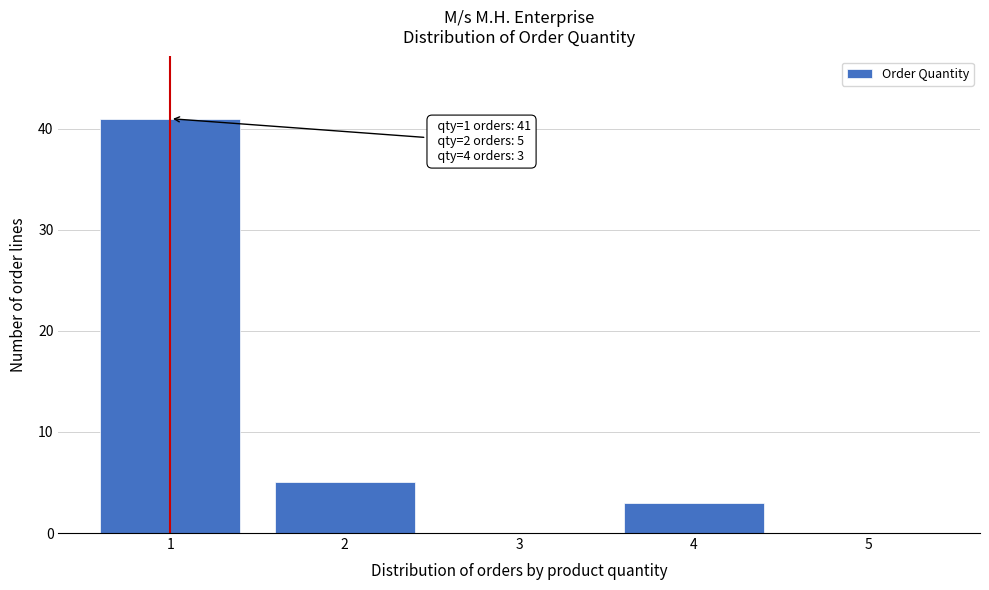

Which range on the x-axis has the tallest bar?

0.5 to 1.5